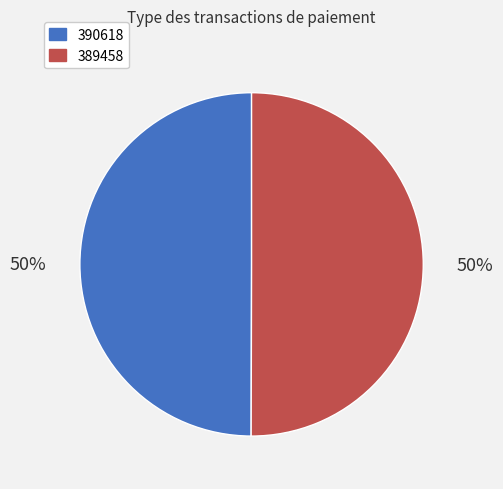

To the nearest percent, what is the combined percentage of 389458 and 390618?

100%